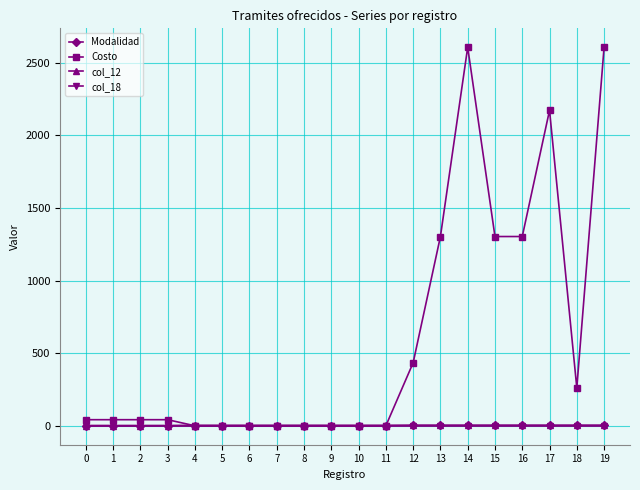

Is it true that col_12 equals 2 at 5?

True